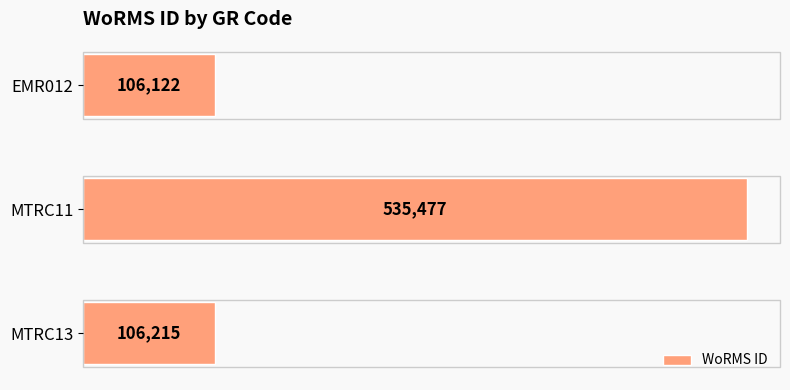

At which label is the value closest to 320799?

MTRC13